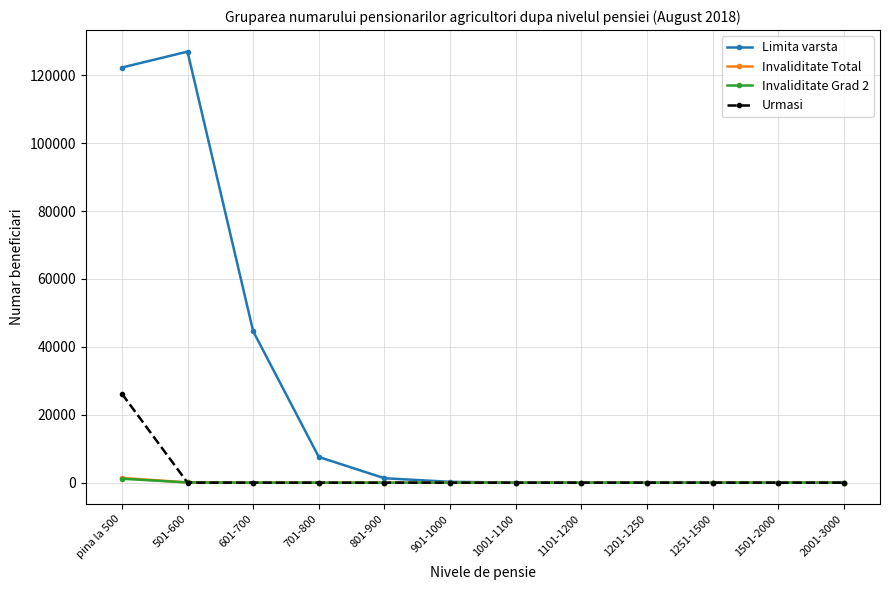

True or false: Limita varsta has more than 1 interior local peaks.

True